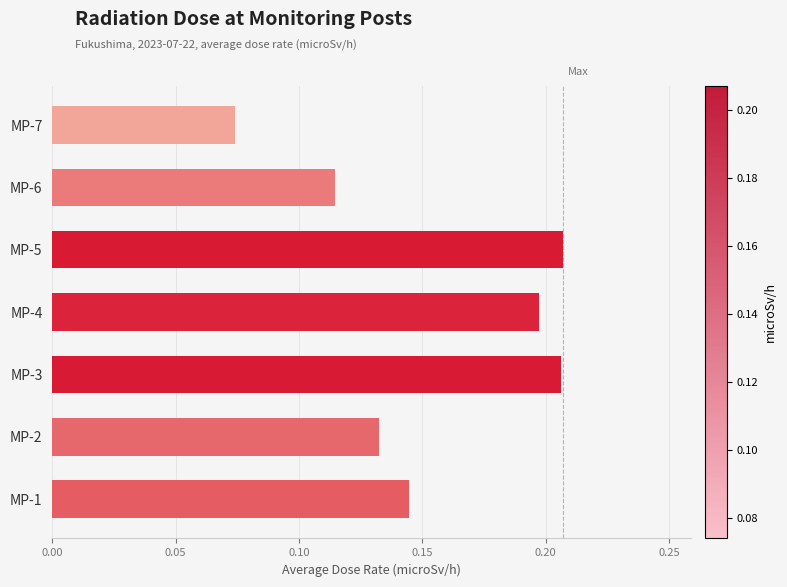

How many values are between 0 and 1?

7